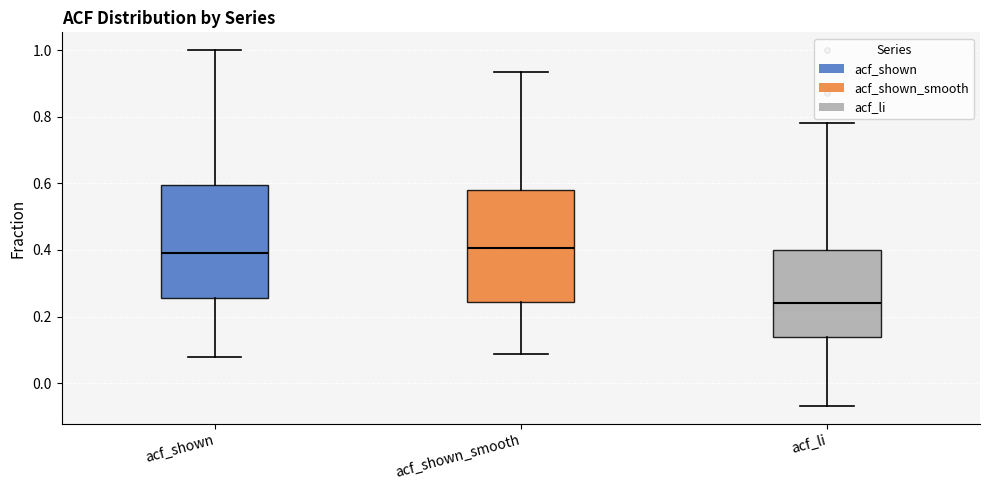

Where does the upper whisker of the box for acf_shown end on the y-axis? The values are not printed on the chart, so give them approximately, as read against the axis.

1.00